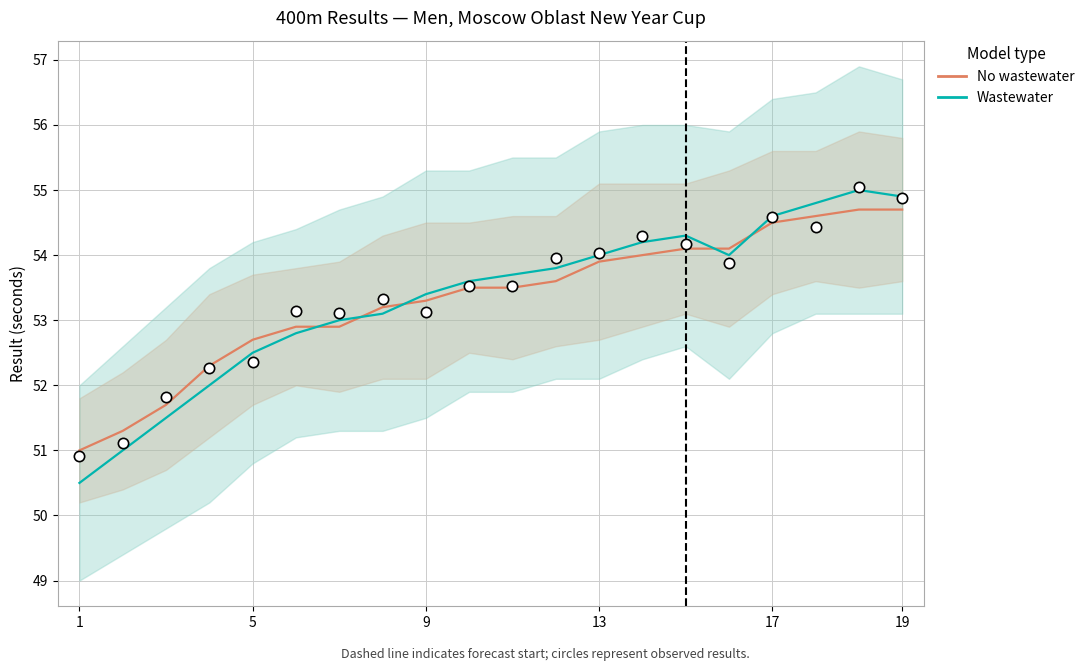

Which series has the widest spread of Y values?

Wastewater